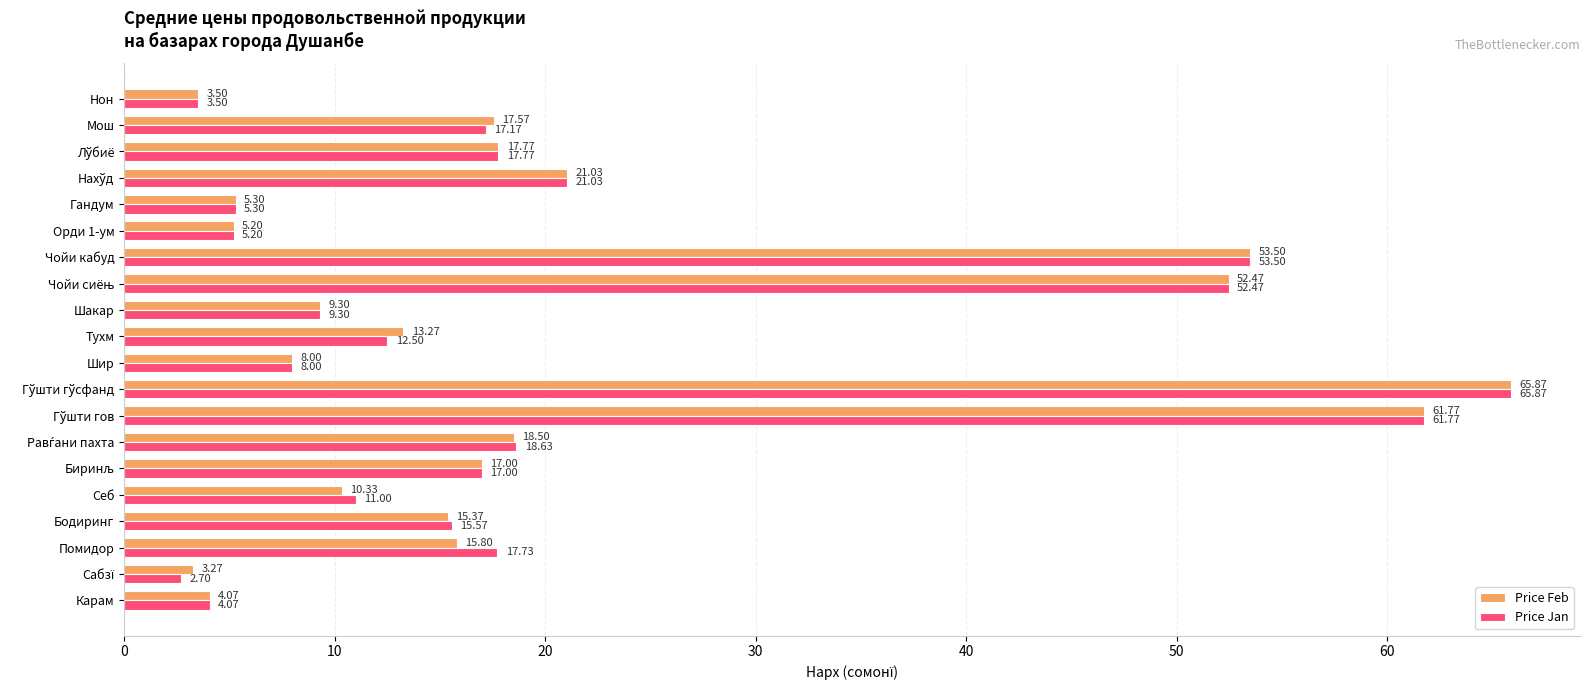

List the series in order of their overall mean, highest first.

Price Jan, Price Feb